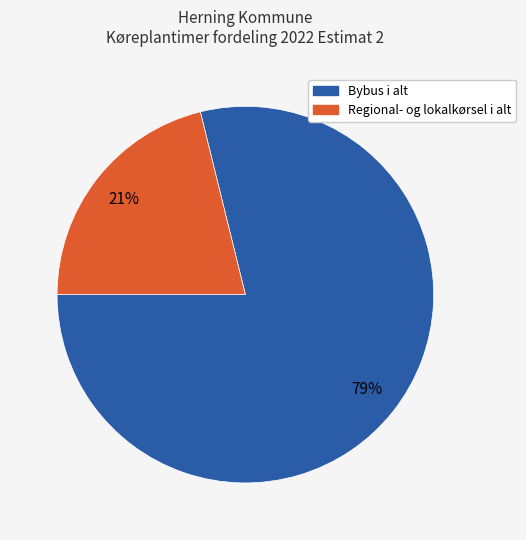

Is there any slice that represents more than half of the pie?

Yes